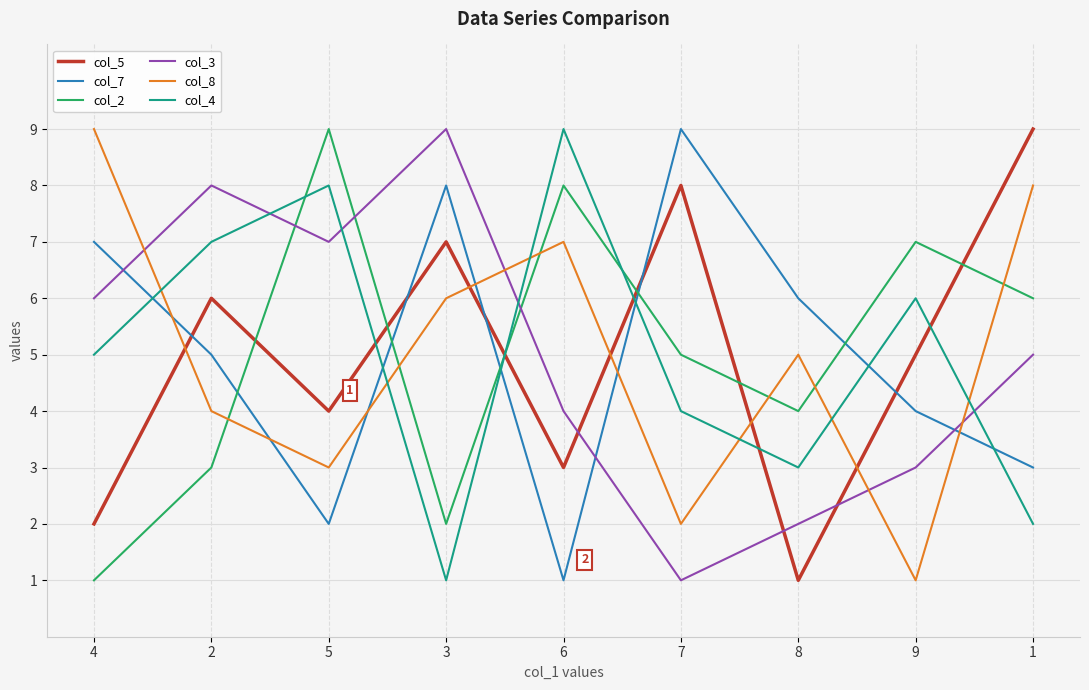

How many values in the col_2 series are below 5?

4